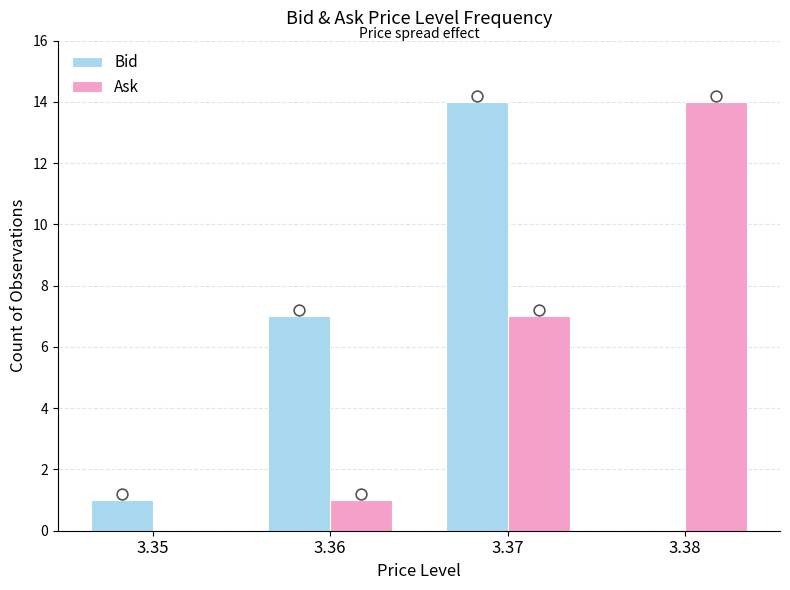

Is the value of Ask at 3.35 greater than the value of Bid at 3.35?

No